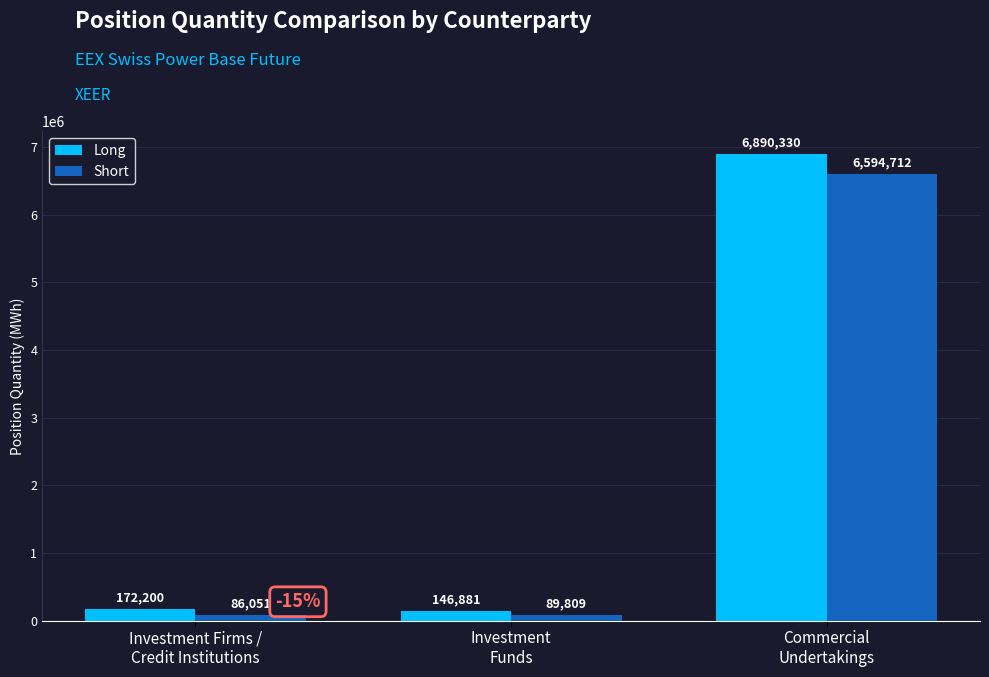

What is the smallest value displayed?

86051